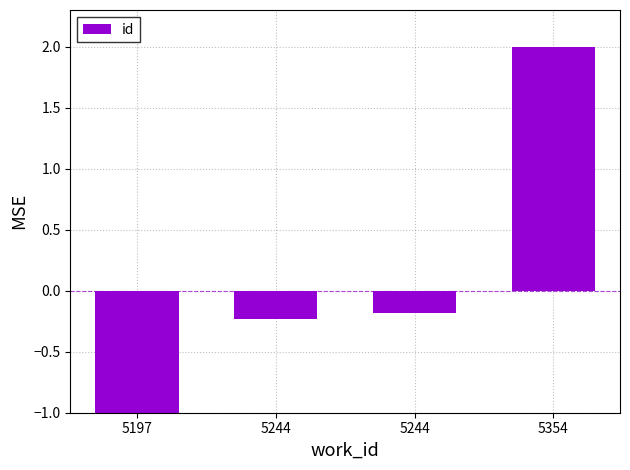

True or false: the data shows -0.2 at 5244.

True